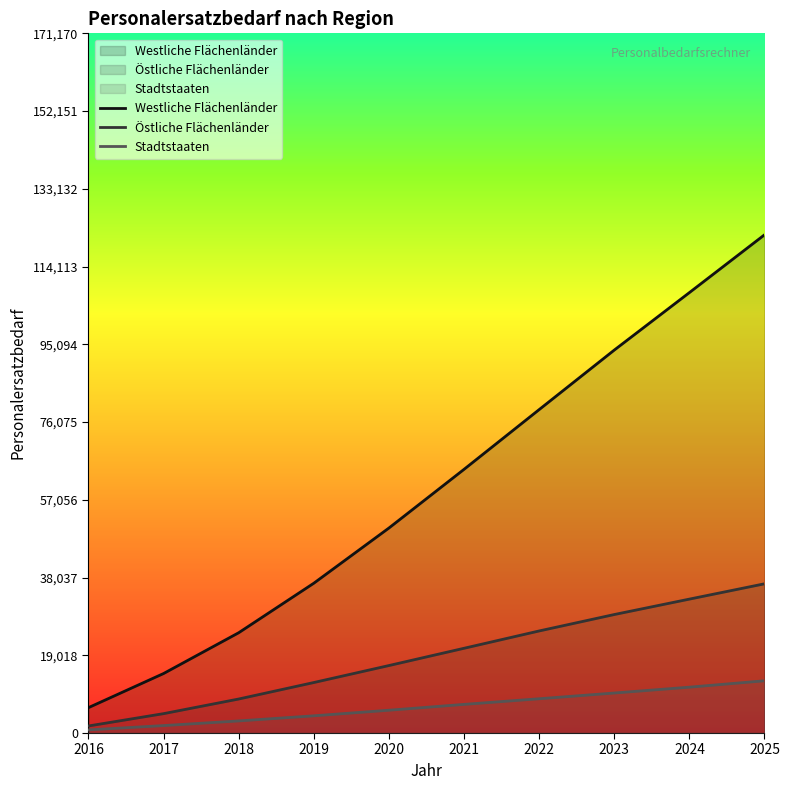

Between 2020 and 2022, which series saw the biggest shift?

Westliche Flächenländer